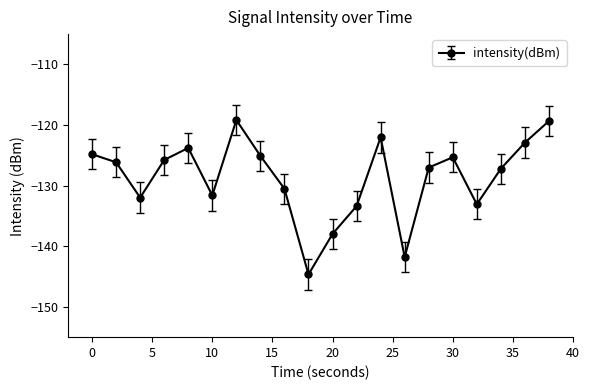

How many interior local valleys (lower than both neighbors) does the data have?

5